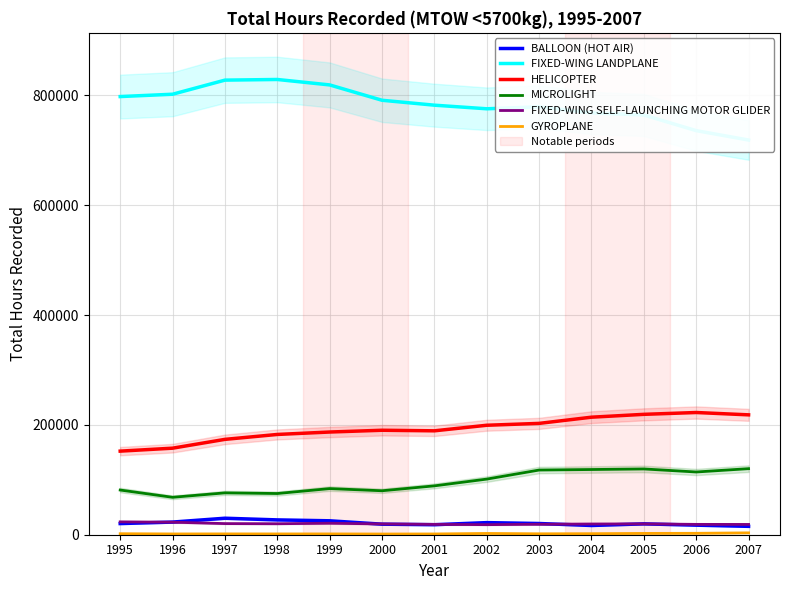

The FIXED-WING LANDPLANE series shows 782338 at 2001. True or false?

True